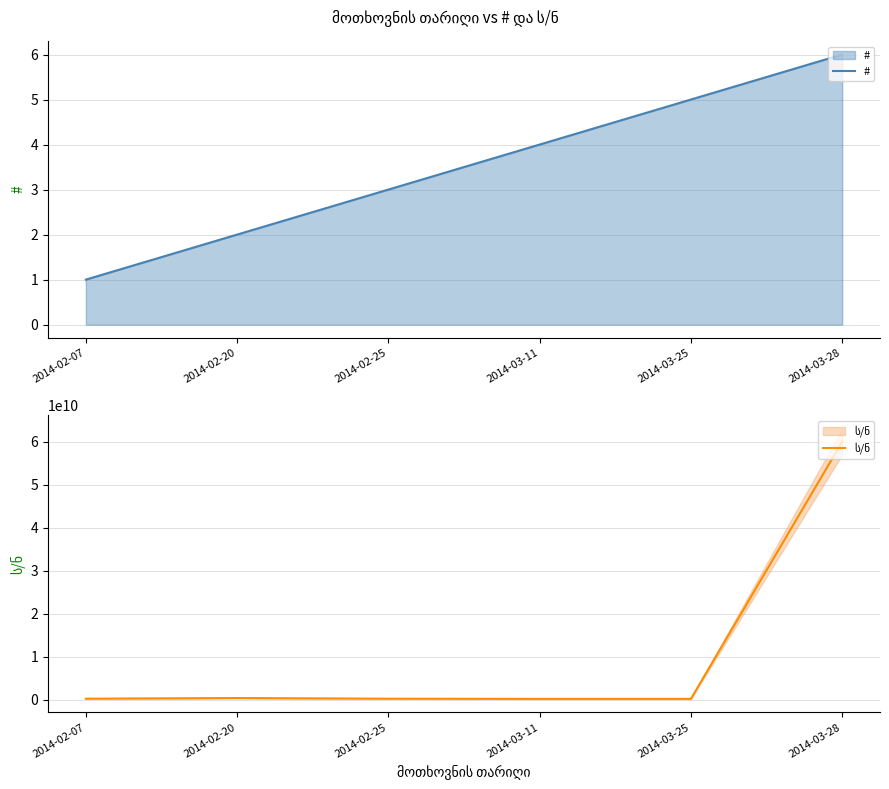

In ს/ნ, how many points are lower than both neighbors (excluding endpoints)?

1